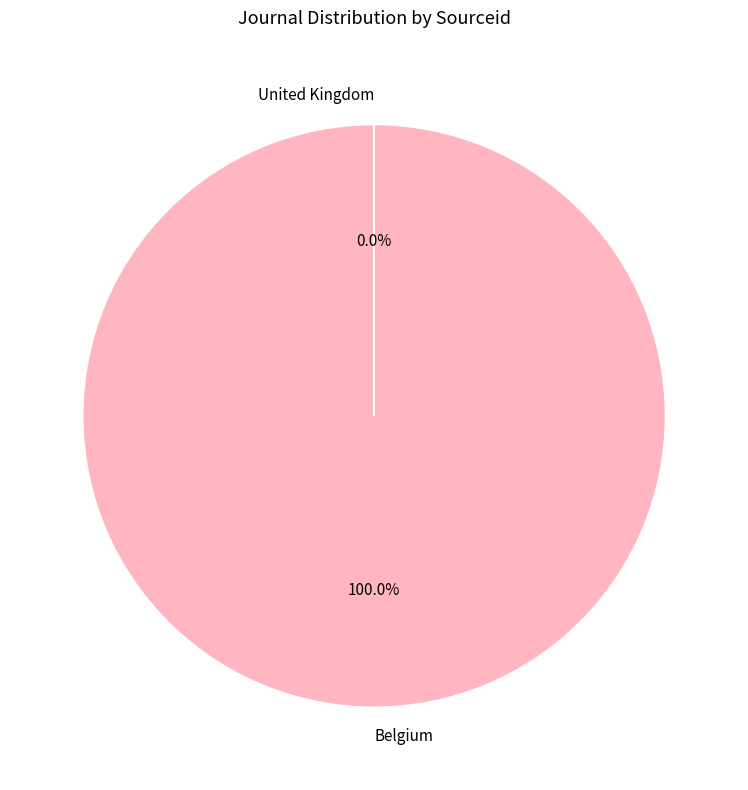

Is there any slice that represents more than half of the pie?

Yes